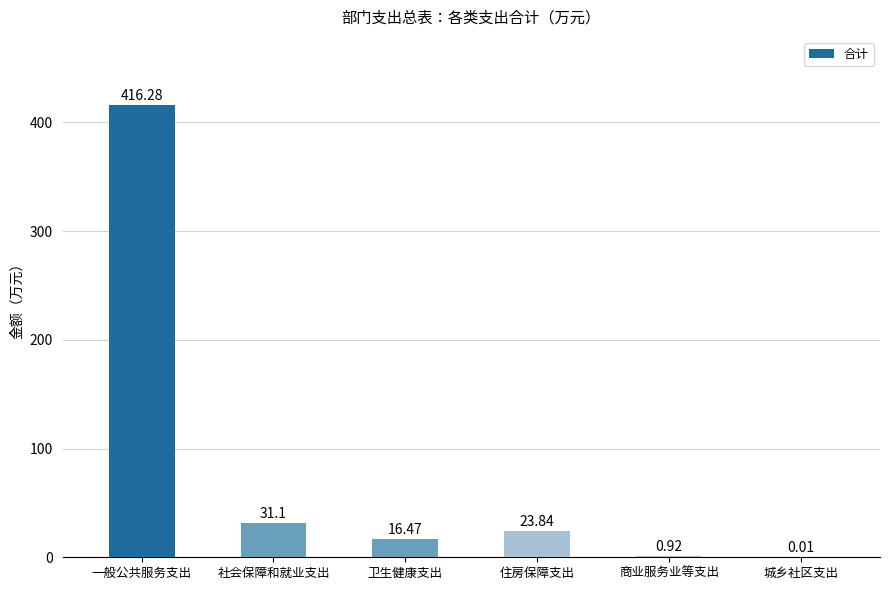

At which category does the chart reach its peak across all series?

一般公共服务支出